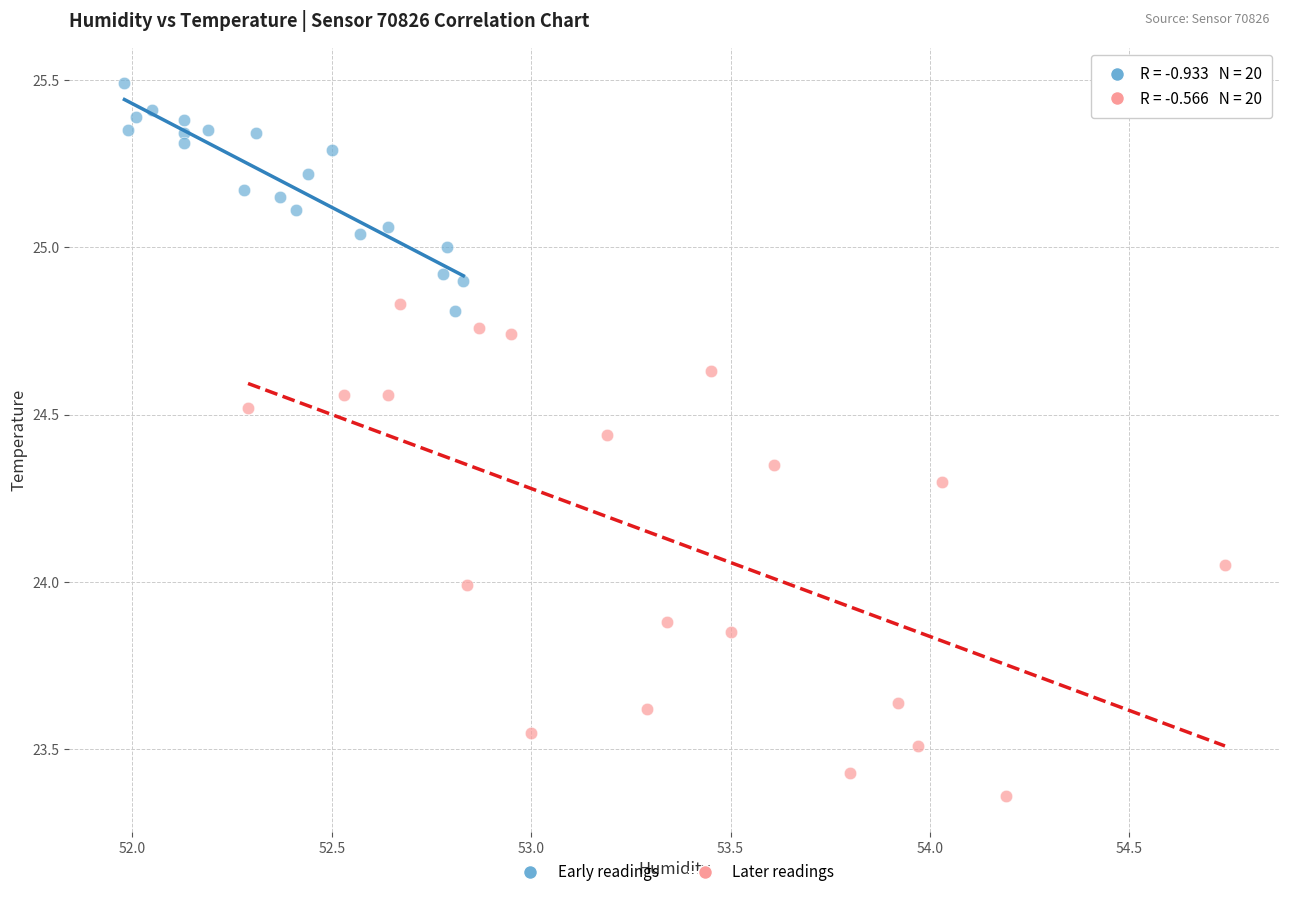

What are all the series names shown in the legend?

Early readings, Later readings